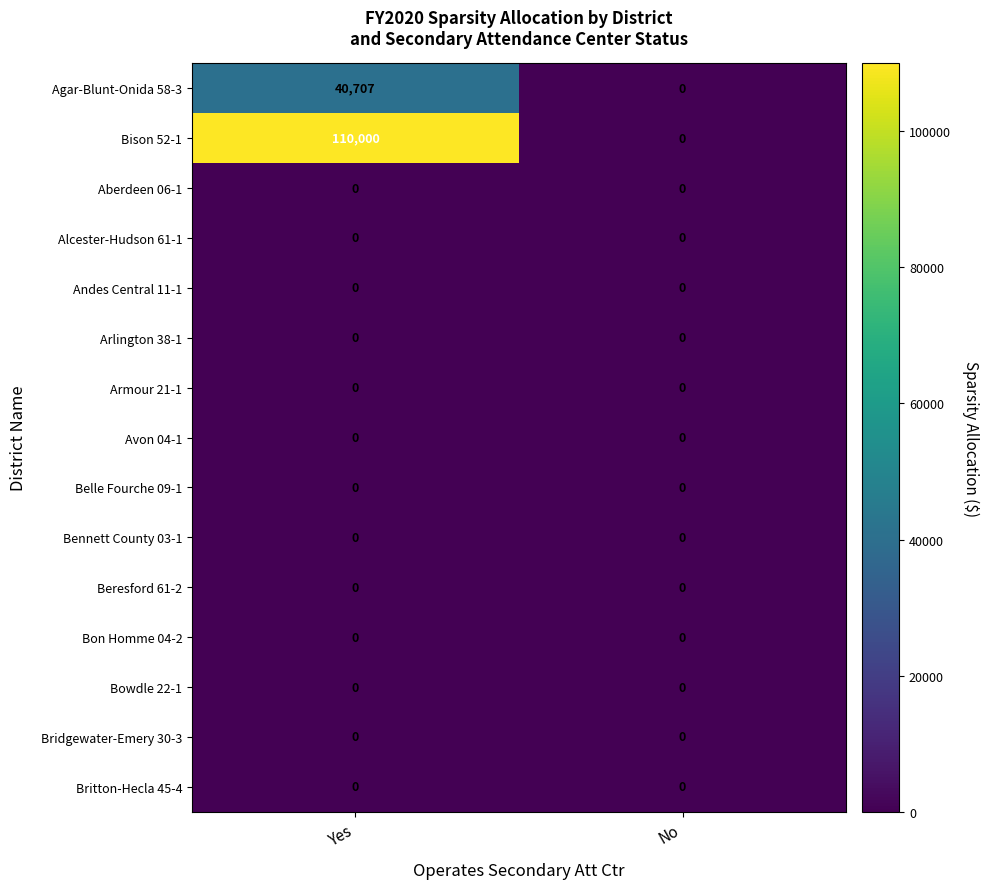

List the labels in order of Agar-Blunt-Onida 58-3 value, smallest first.

No, Yes